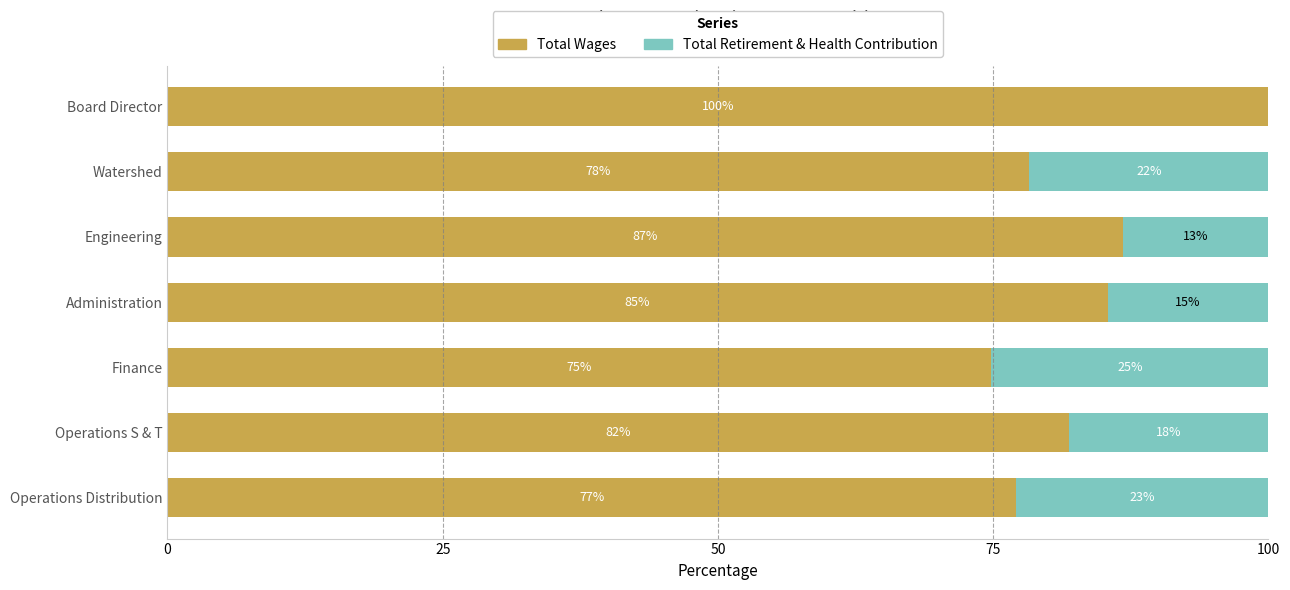

The value of Total Wages at Watershed is 78.3. True or false?

True